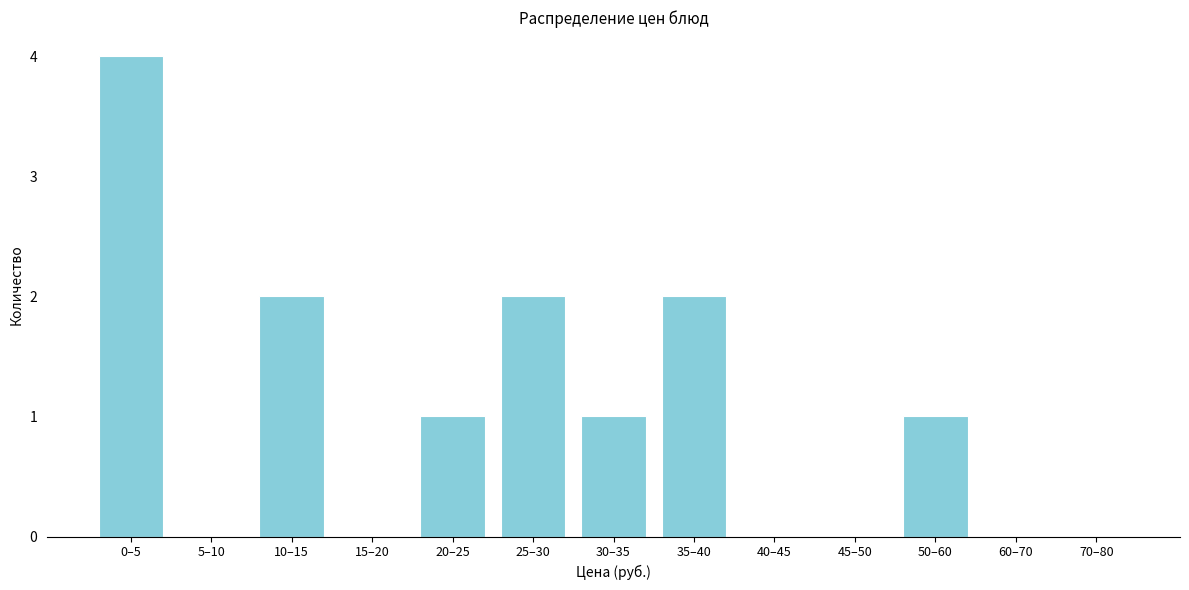

Reading right to left, list all the values displayed in this chart.

70–80=0	60–70=0	50–60=1	45–50=0	40–45=0	35–40=2	30–35=1	25–30=2	20–25=1	15–20=0	10–15=2	5–10=0	0–5=4